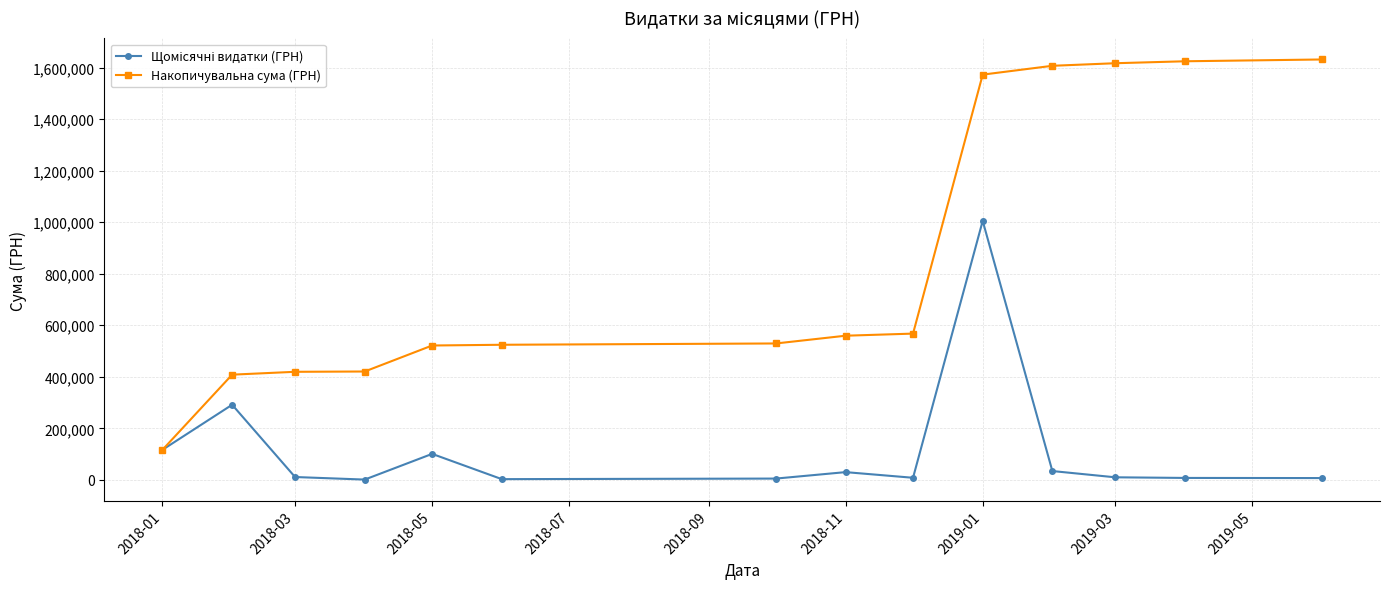

How many lines are shown in the chart?

2